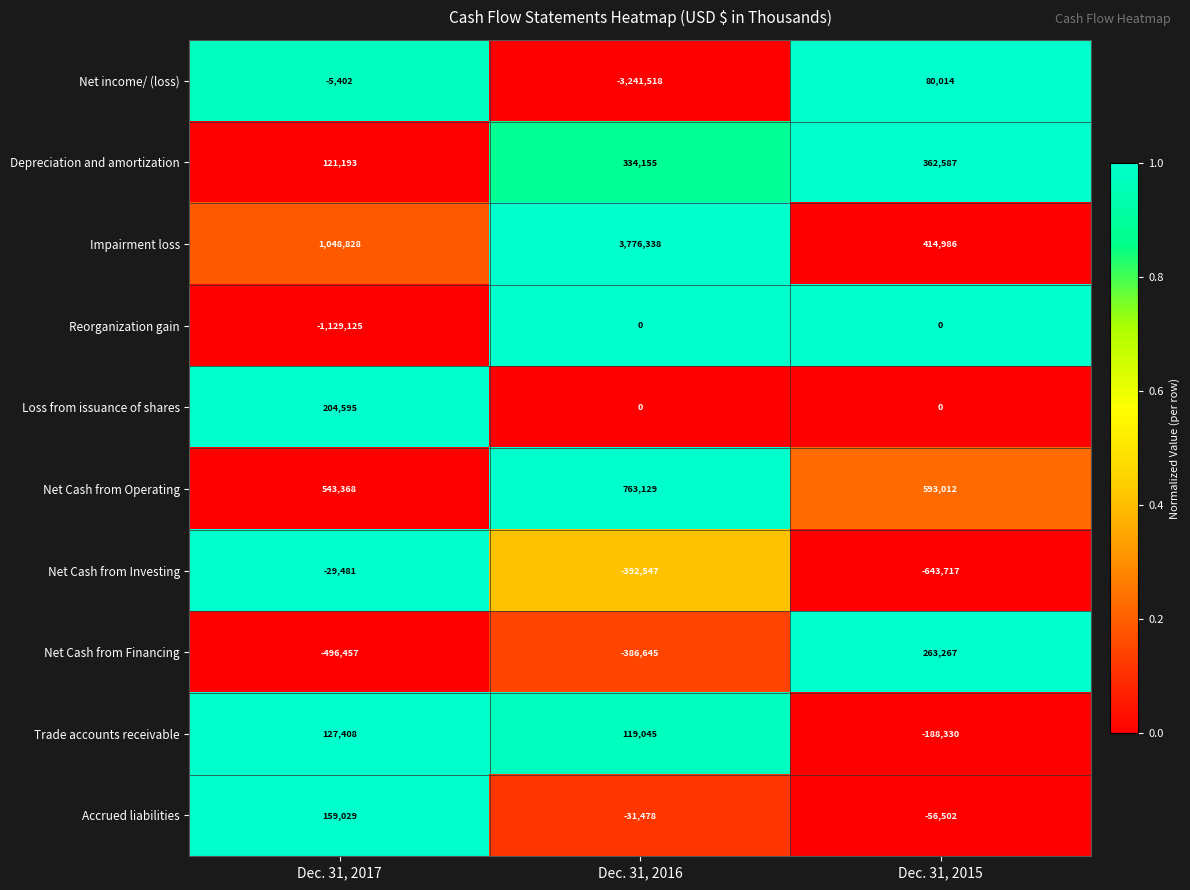

Which series has the largest total across all categories?

Impairment loss